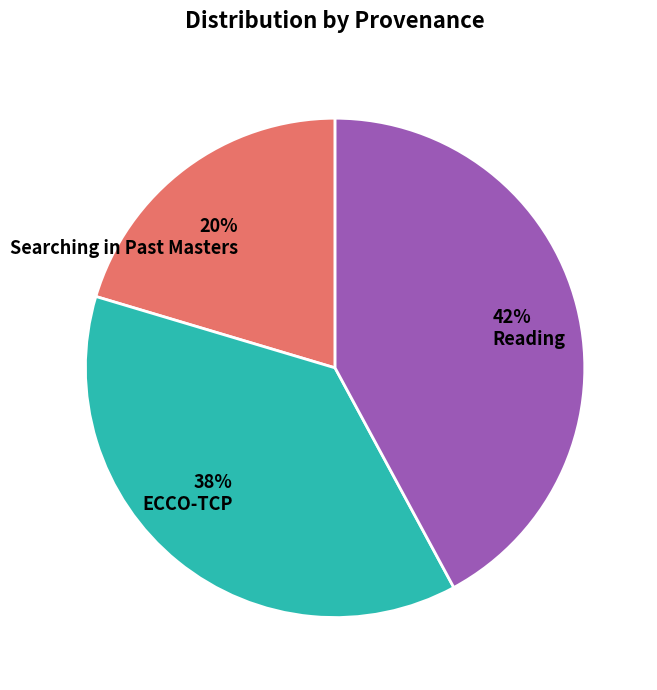

To the nearest percent, what is the average slice percentage?

33%